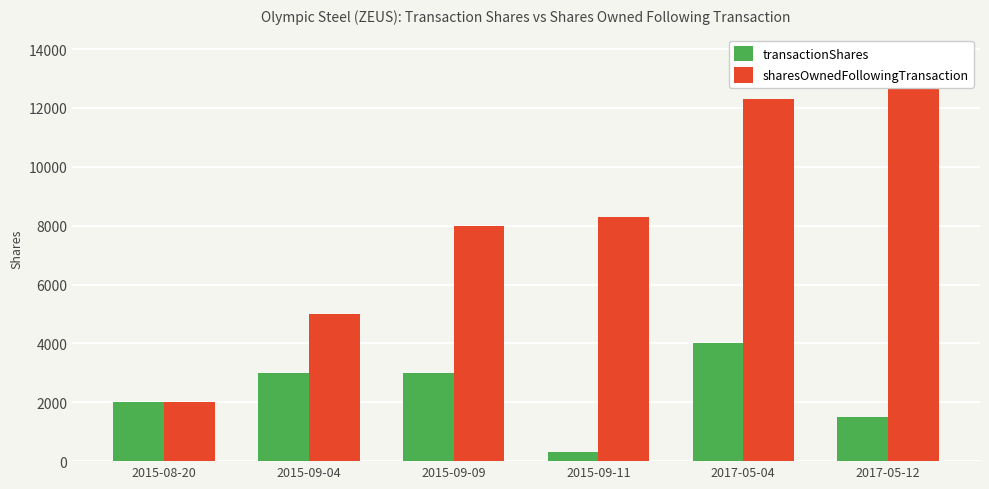

Is the value of transactionShares at 2017-05-12 greater than the value of sharesOwnedFollowingTransaction at 2015-08-20?

No